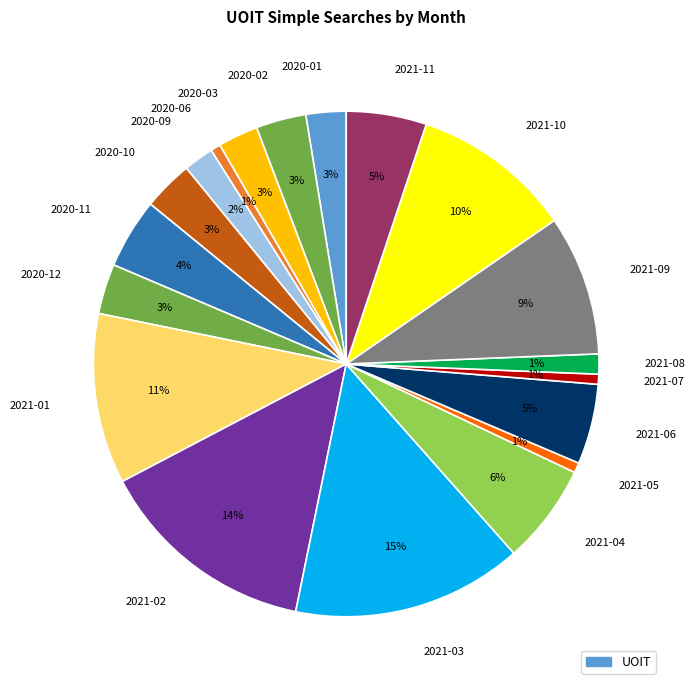

To the nearest percent, what is the difference between the 2020-09 and 2020-01 slice percentages?

1%